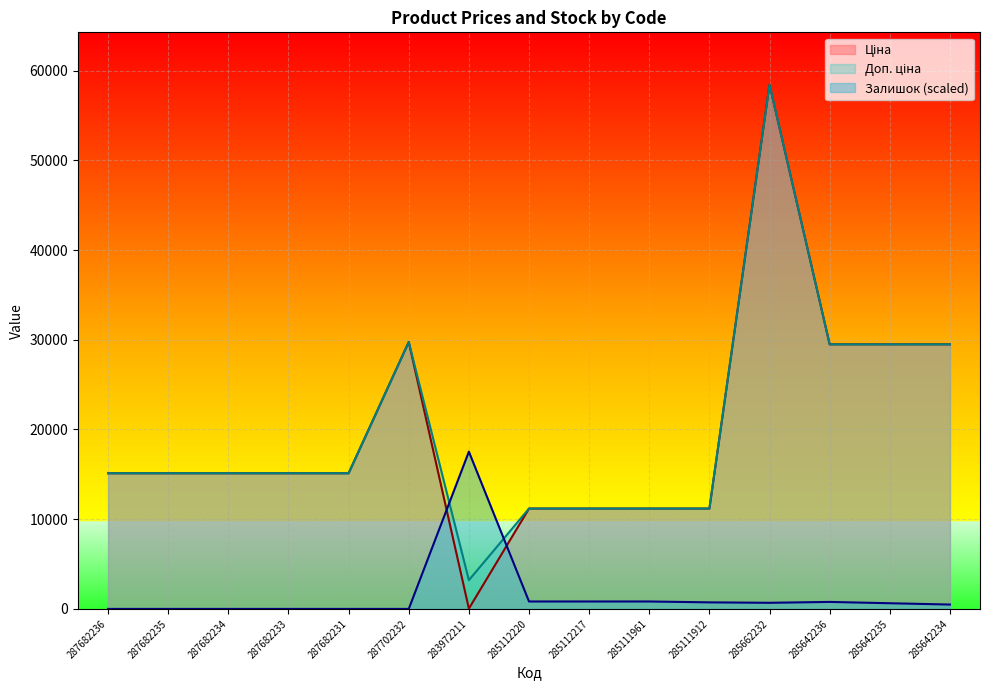

At which category is the sum across all series the highest?

285662232